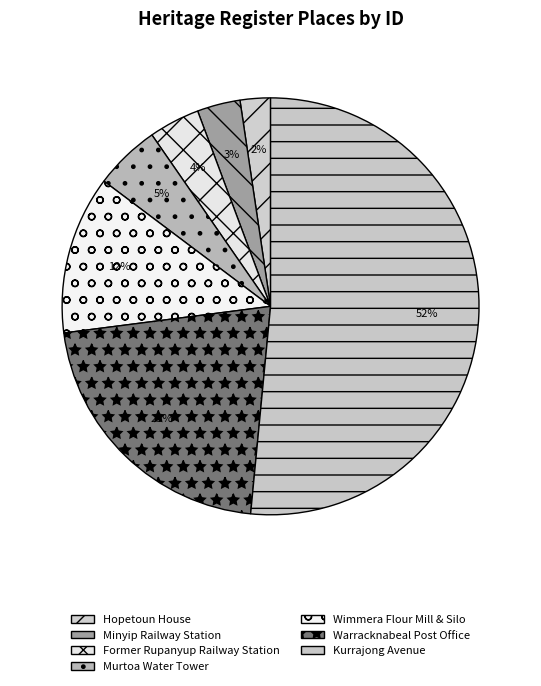

Which category has the biggest portion of the pie?

KURRAJONG AVENUE